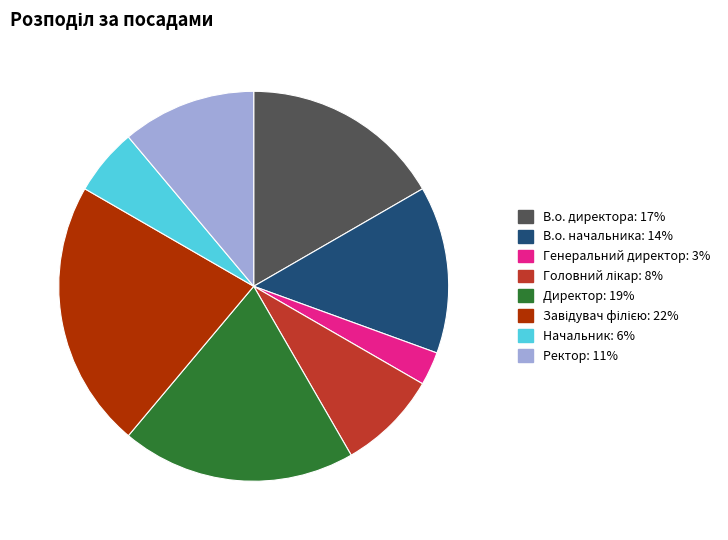

What is the smallest slice in the pie chart?

Генеральний директор